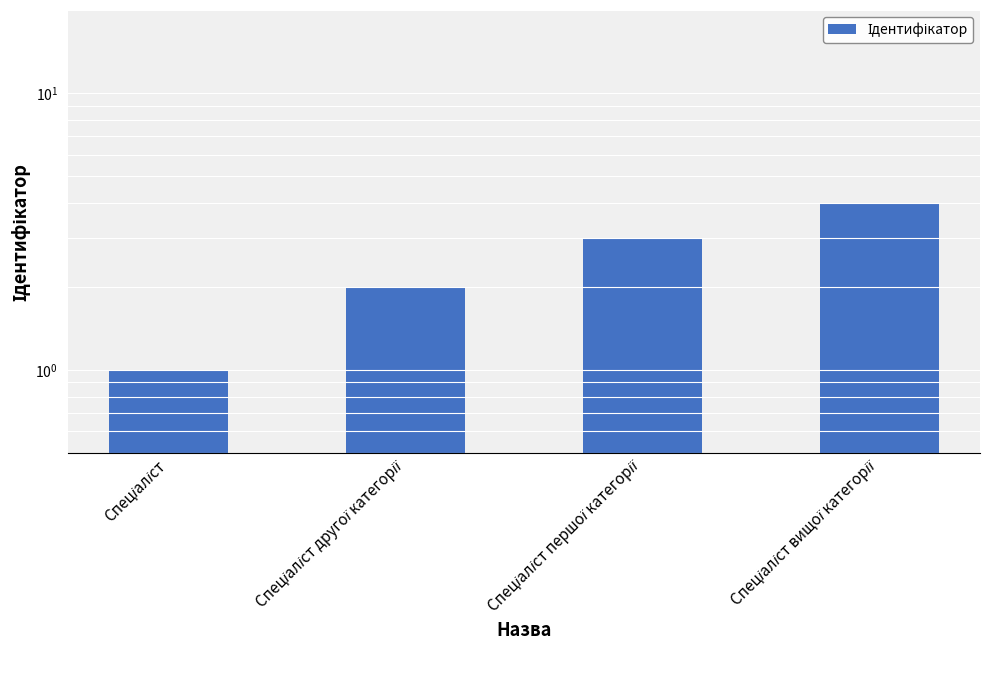

Does the chart contain stacked bars?

No